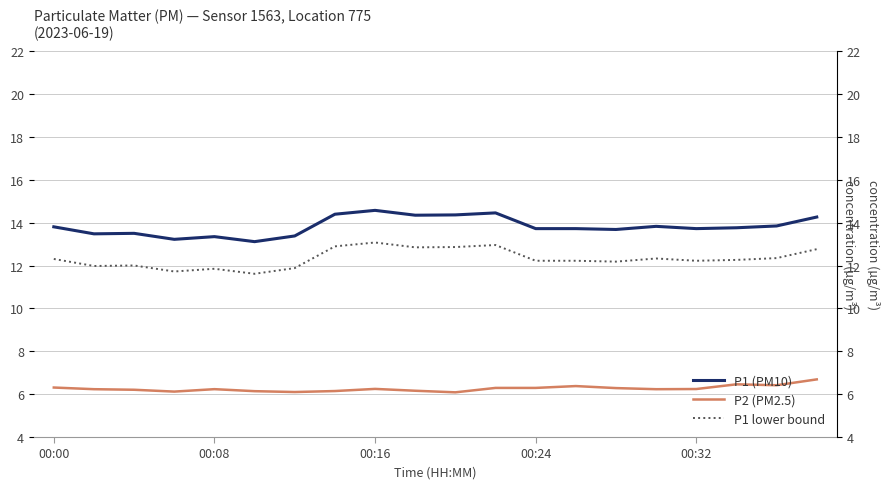

Which series has the largest total across all categories?

P1 (PM10)